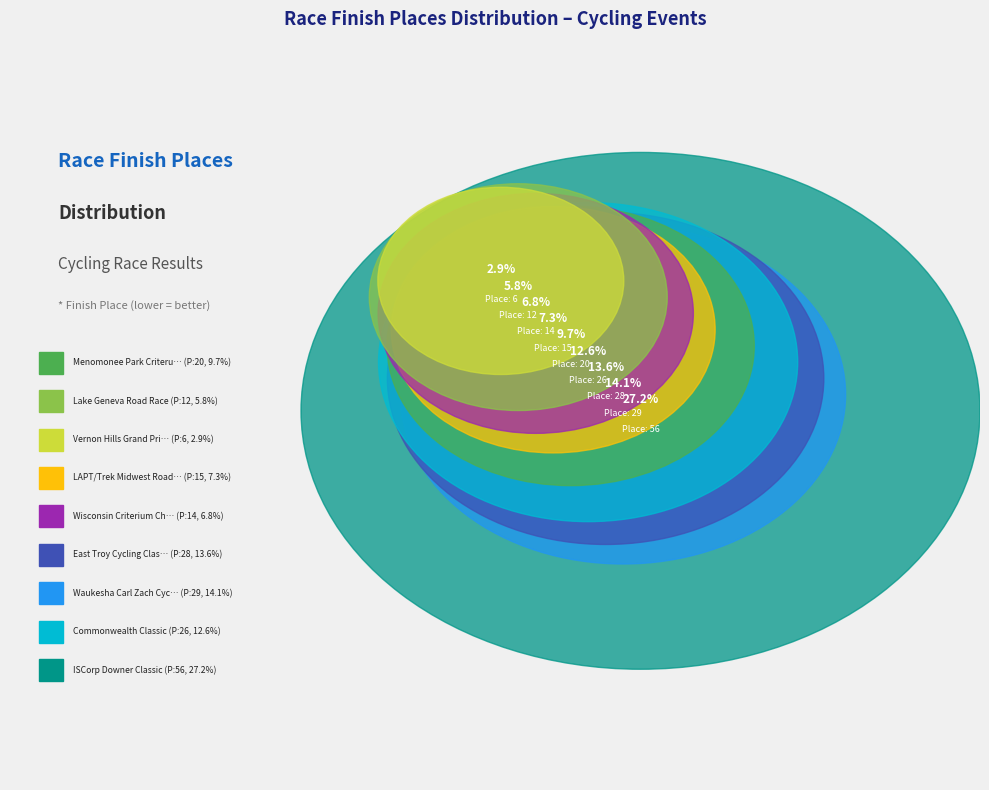

To the nearest percent, what portion does Wisconsin Criterium Championships represent?

7%